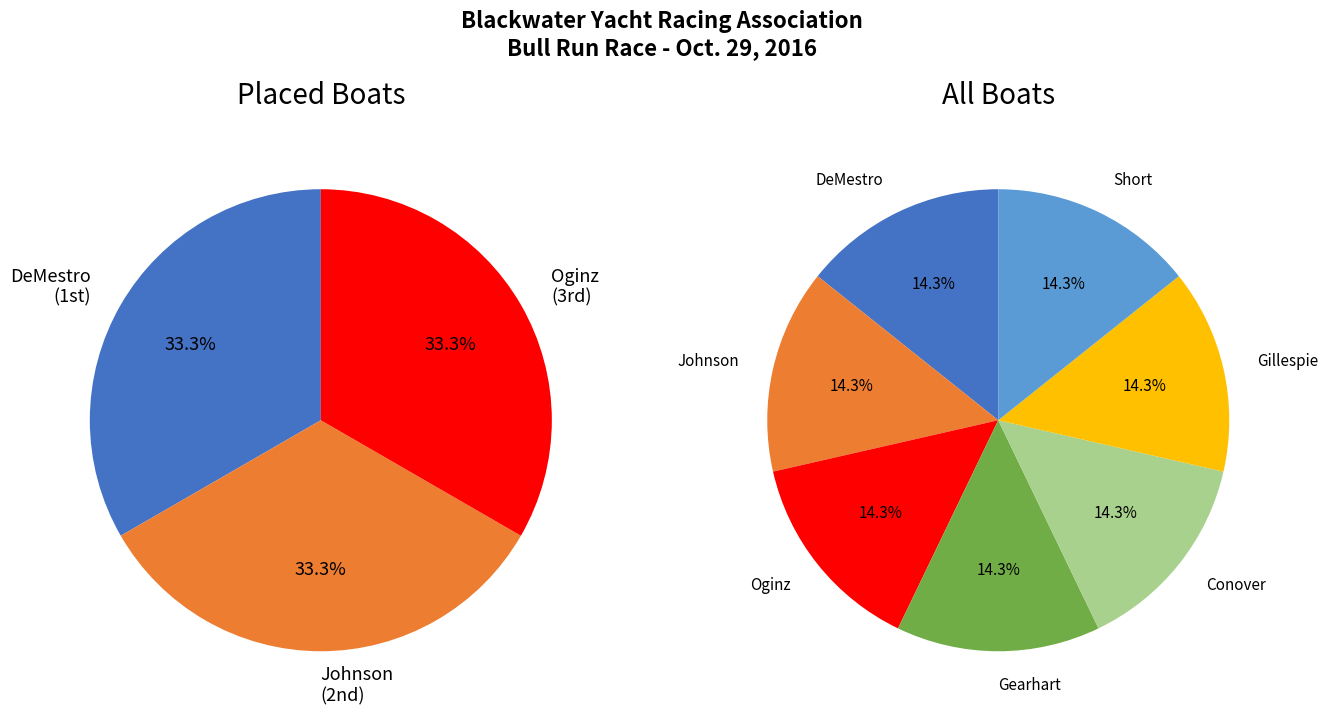

True or false: DeMestro accounts for 13% of the total.

False